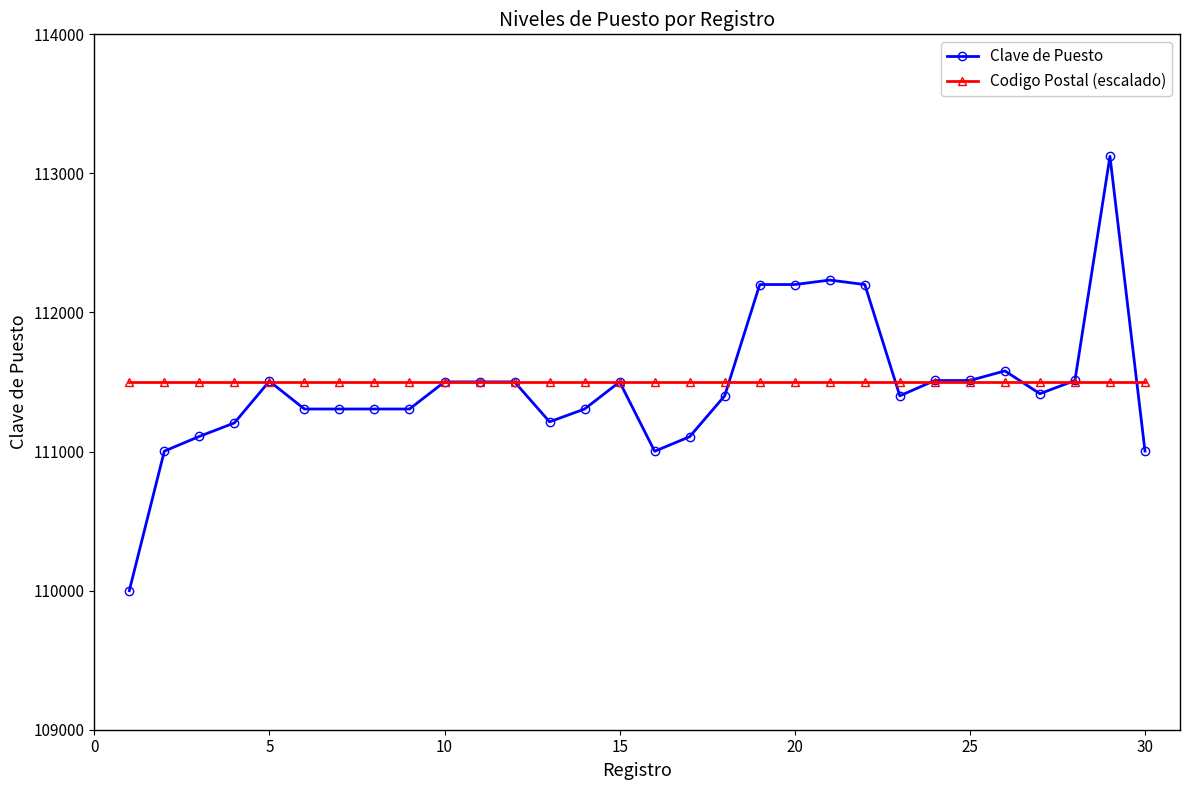

What is the difference between the maximum and minimum values in the Clave de Puesto series?

3123